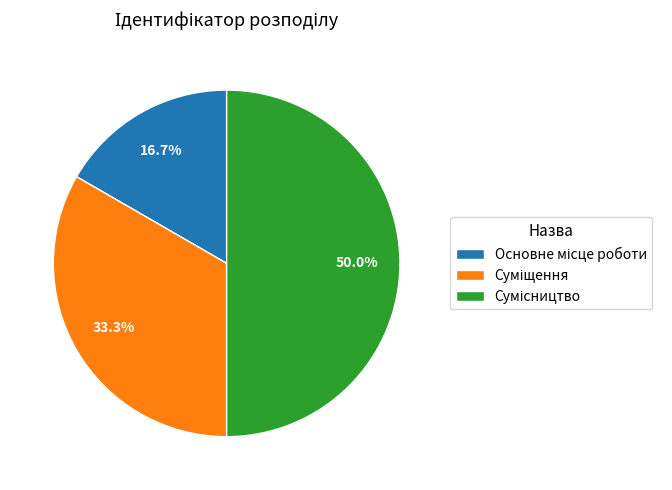

To the nearest percent, what is the combined percentage of Сумісництво and Основне місце роботи?

67%